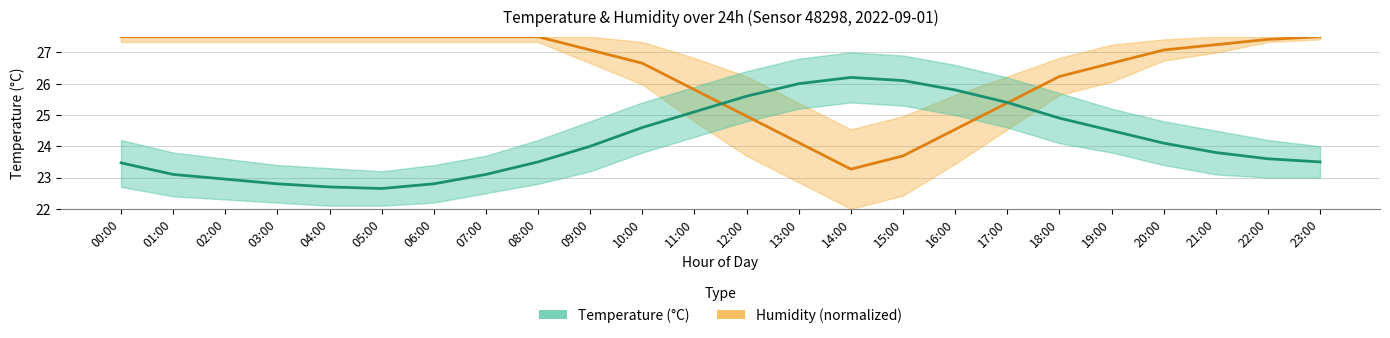

What is the difference between the Humidity (normalized) values at 03:00 and 22:00?

0.1